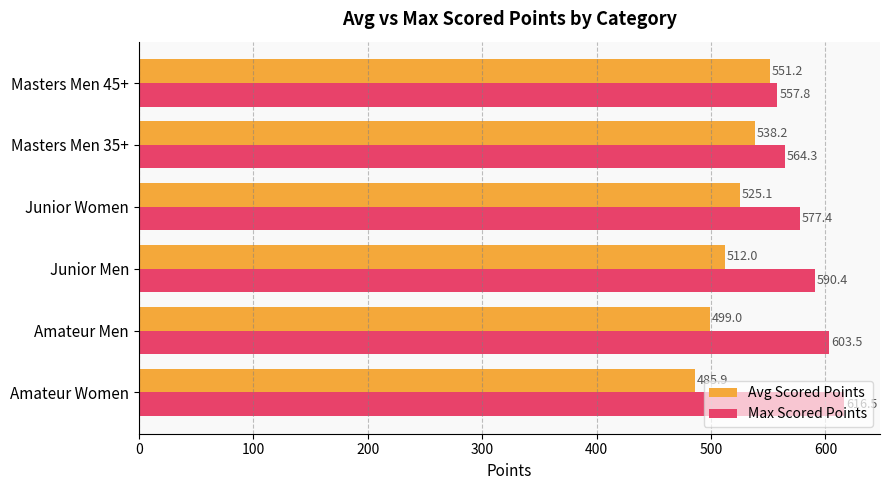

The Max Scored Points series shows 590.4 at Junior Men. True or false?

True